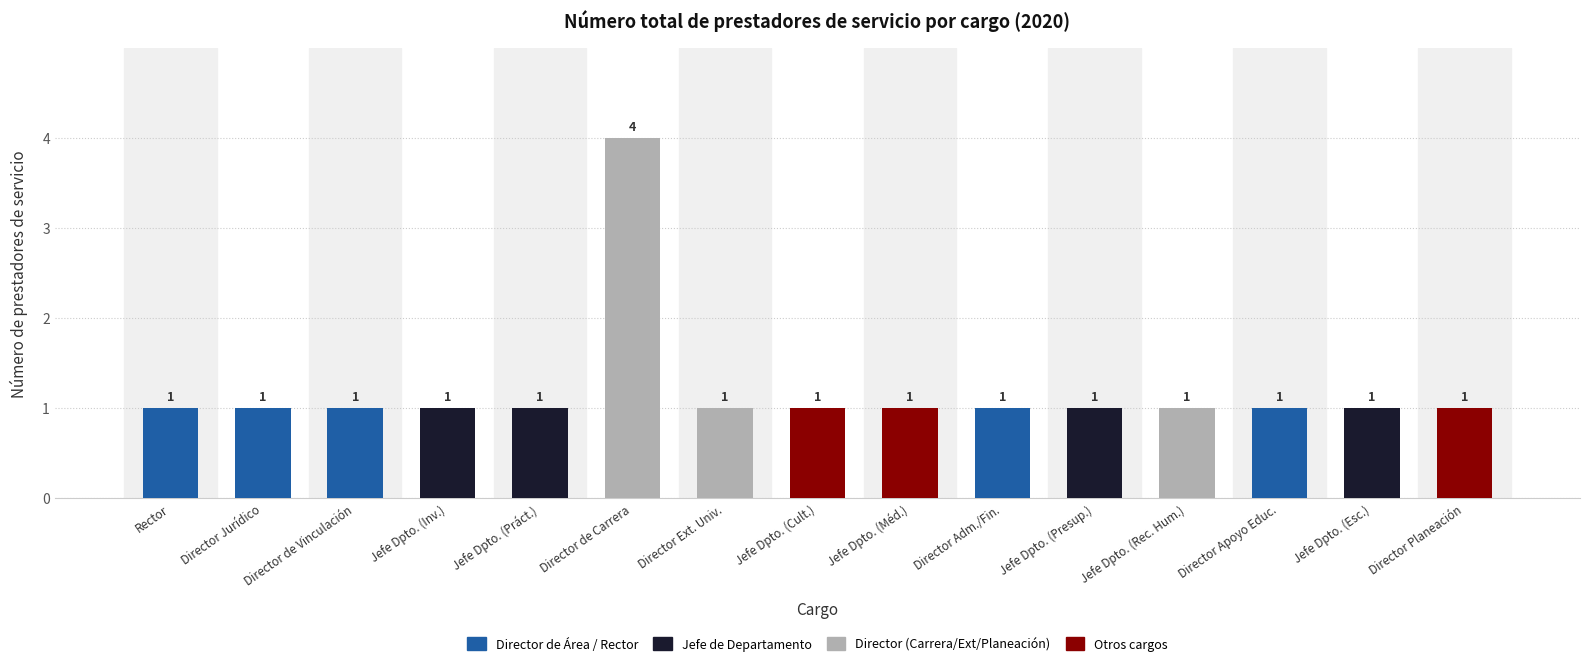

What is the change in value from Director de Carrera to Director Planeación?

-3